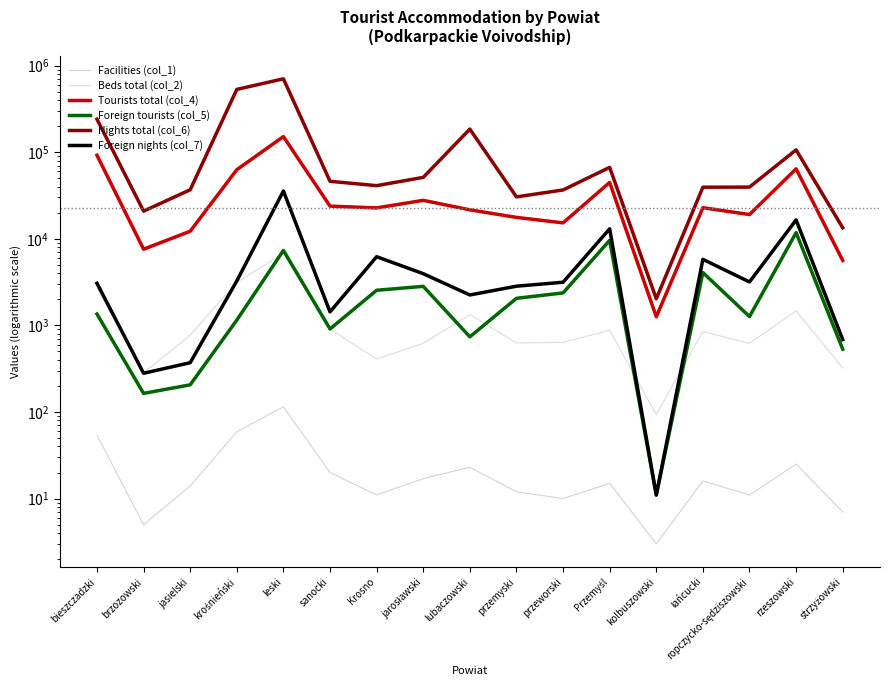

Where do Beds total (col_2) and Foreign tourists (col_5) first cross each other?

krośnieński and leski